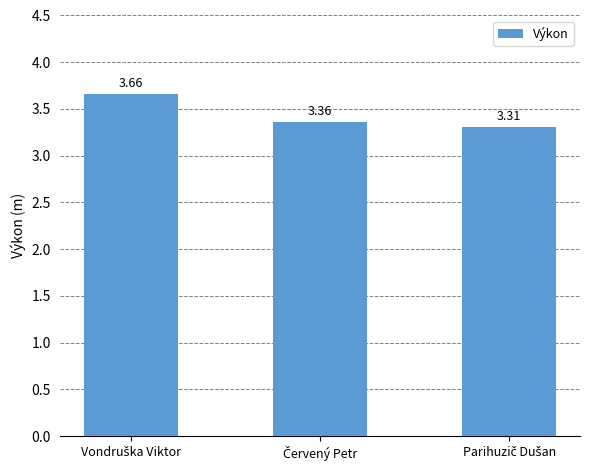

What is the sum of all values?

10.3